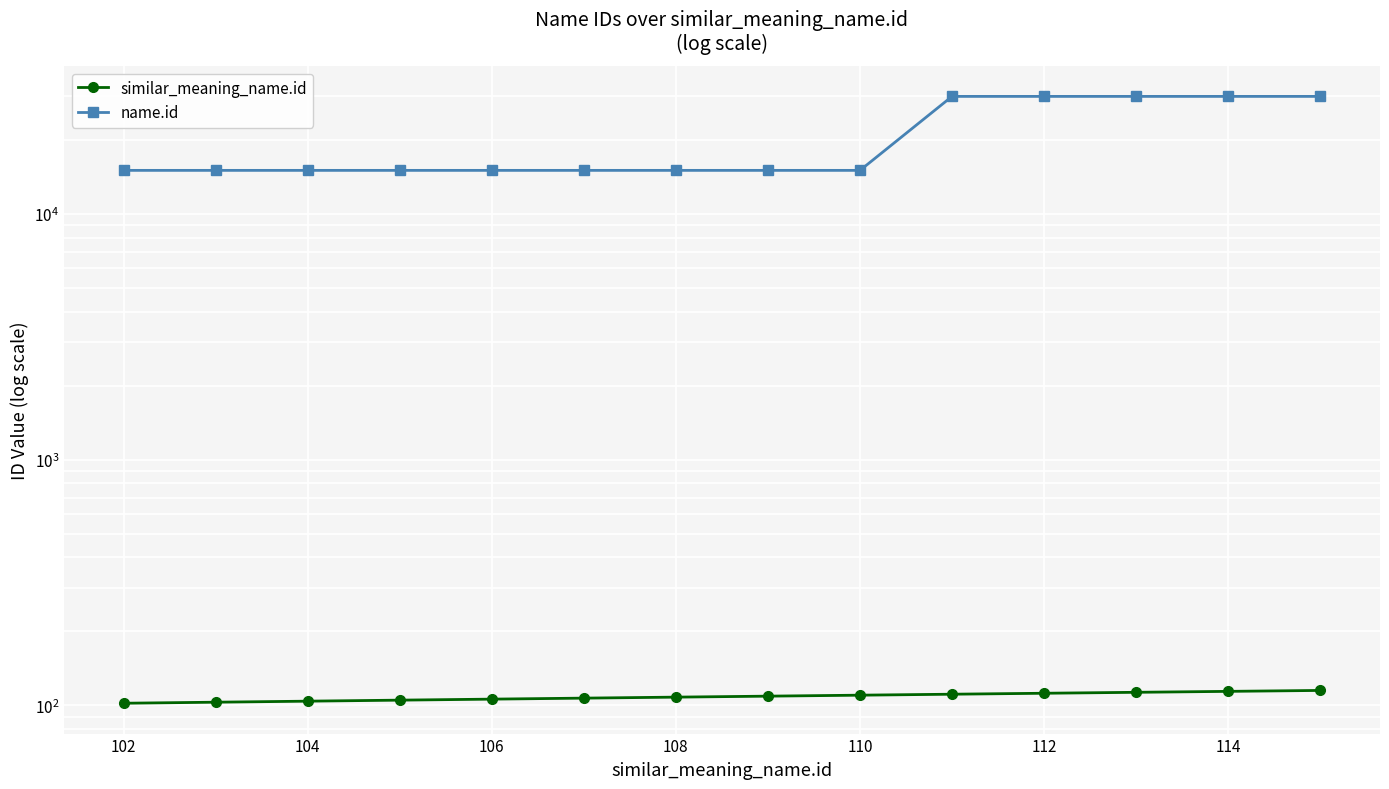

Is it true that similar_meaning_name.id equals 66 at 106?

False